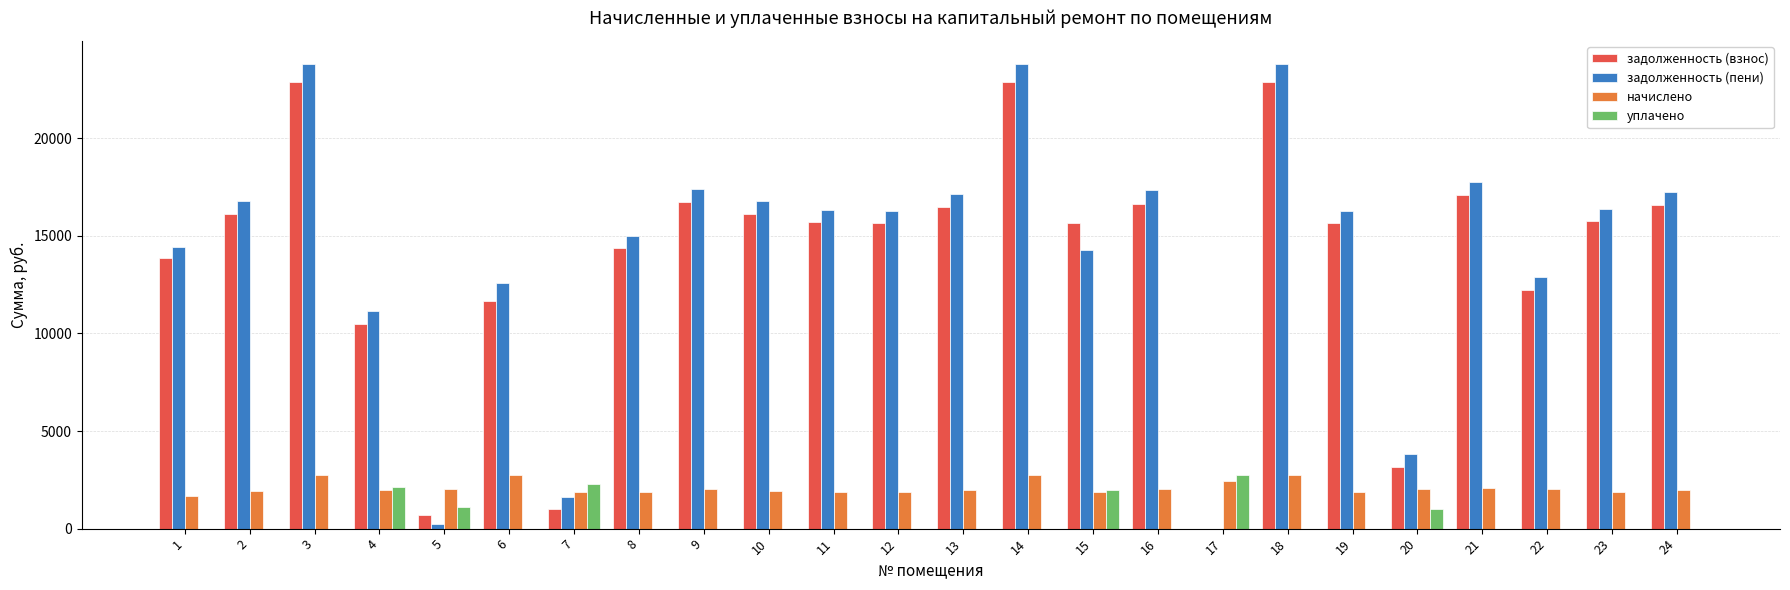

How many groups of bars are there?

24